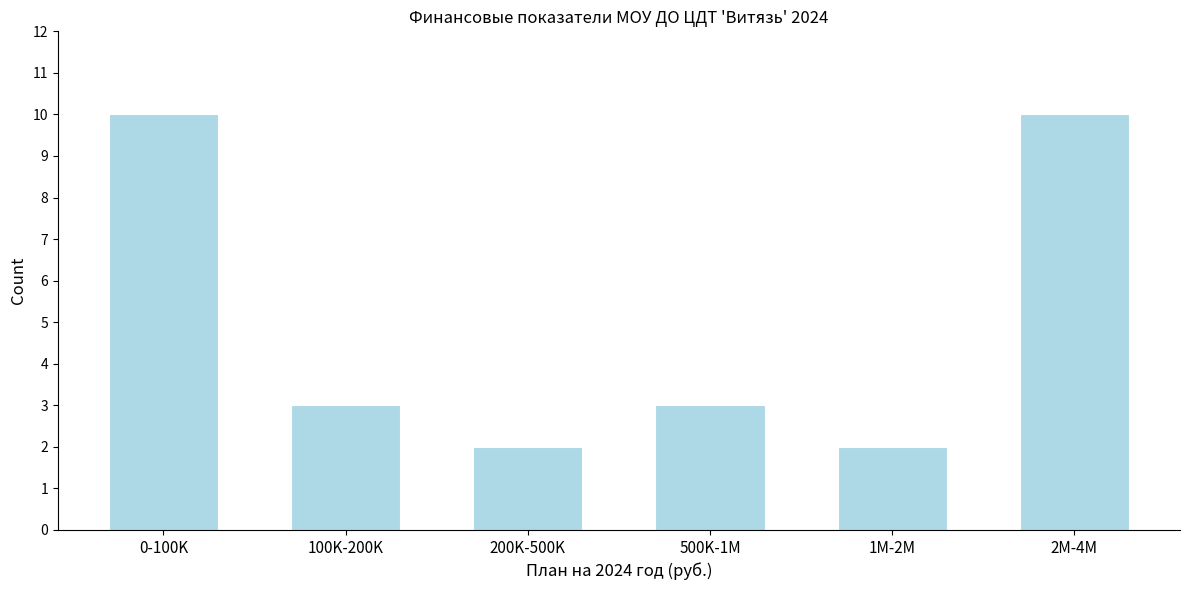

Reading left to right, extract all data points from this chart.

0-100K=10	100K-200K=3	200K-500K=2	500K-1M=3	1M-2M=2	2M-4M=10